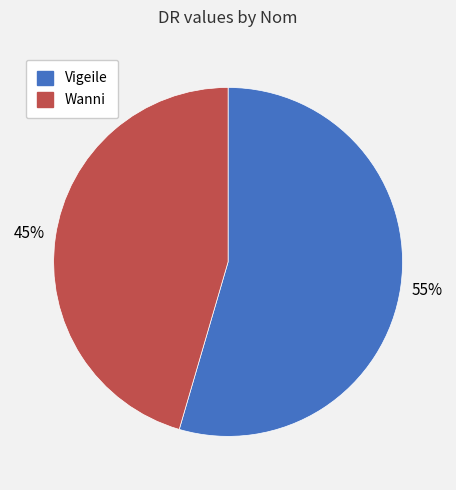

Count the number of slices in the pie.

2